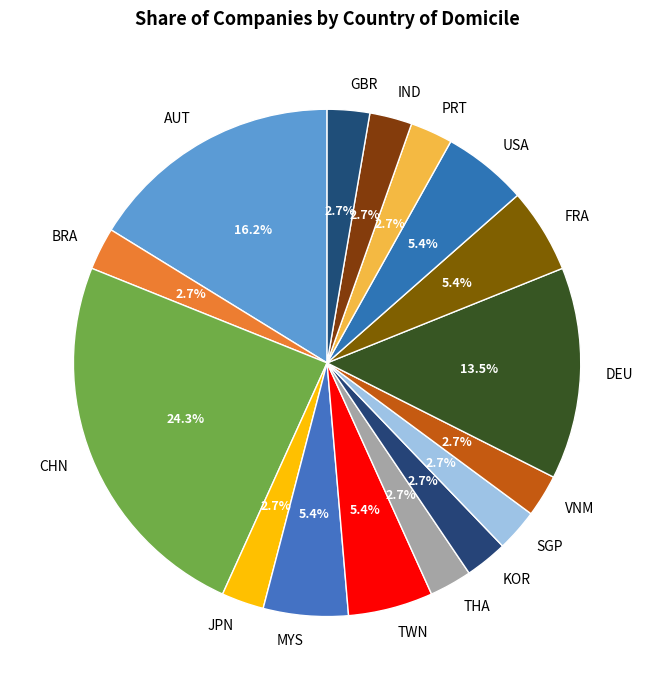

Do KOR and SGP together represent more than half of the pie?

No